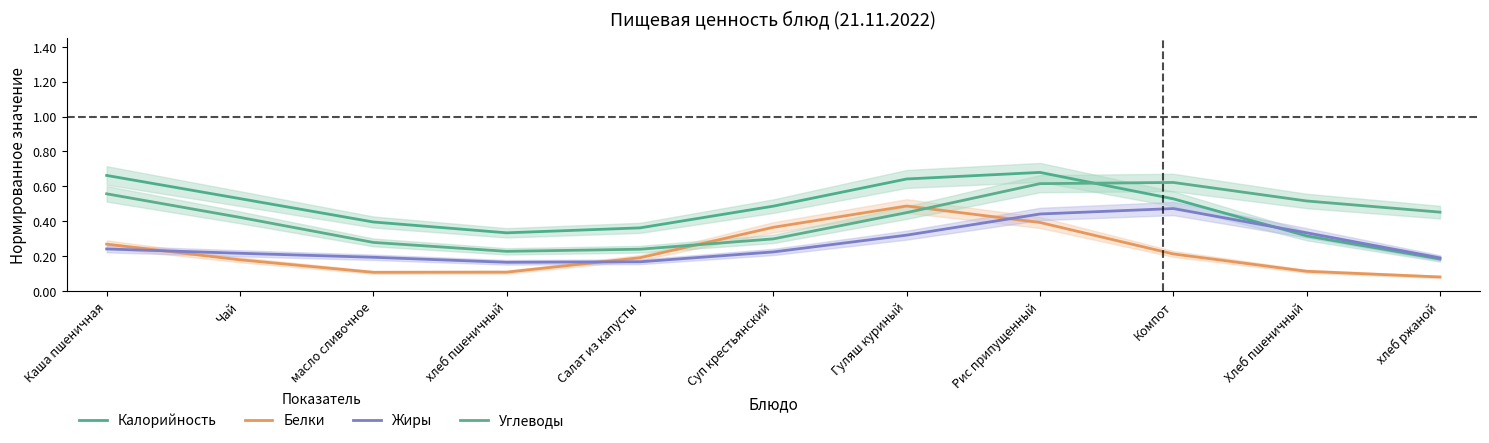

What is the value of the Жиры point at the 2nd from the left?

0.2